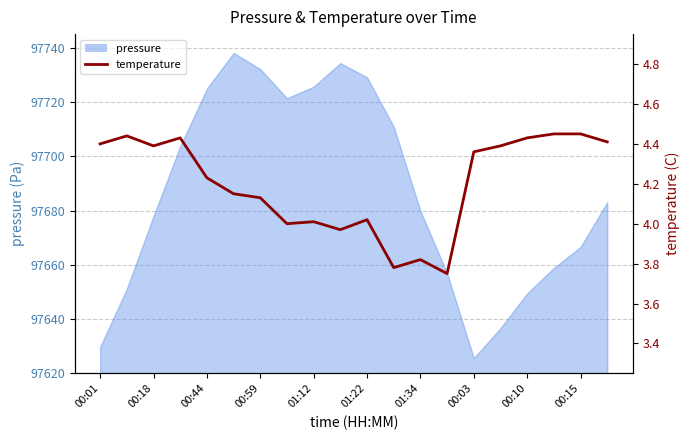

Where does the data first go above 4?

00:01